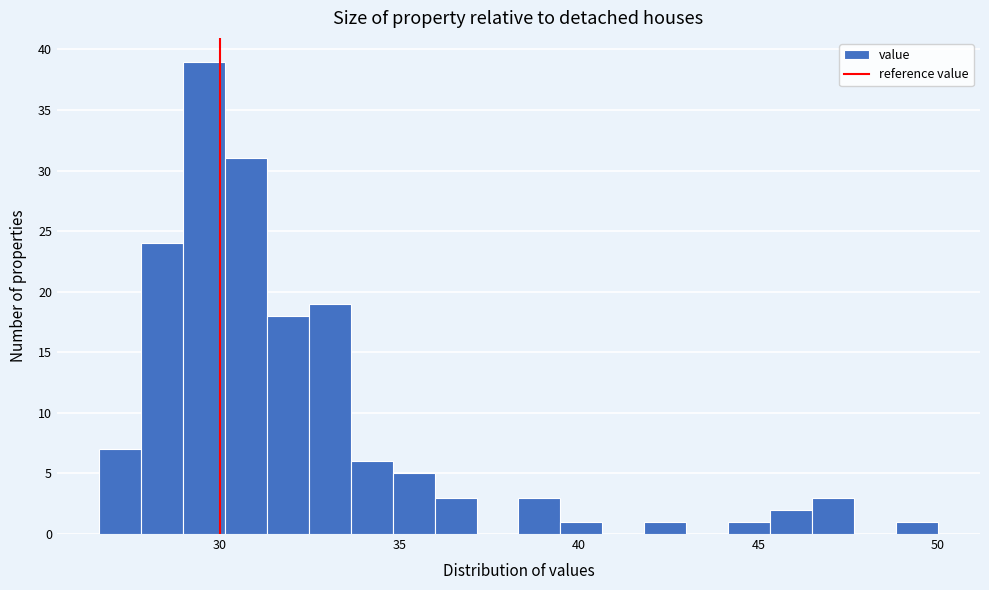

Around what value on the x-axis is the tallest bar? Give the approximate position of its centre, as read against the axis.

29.5